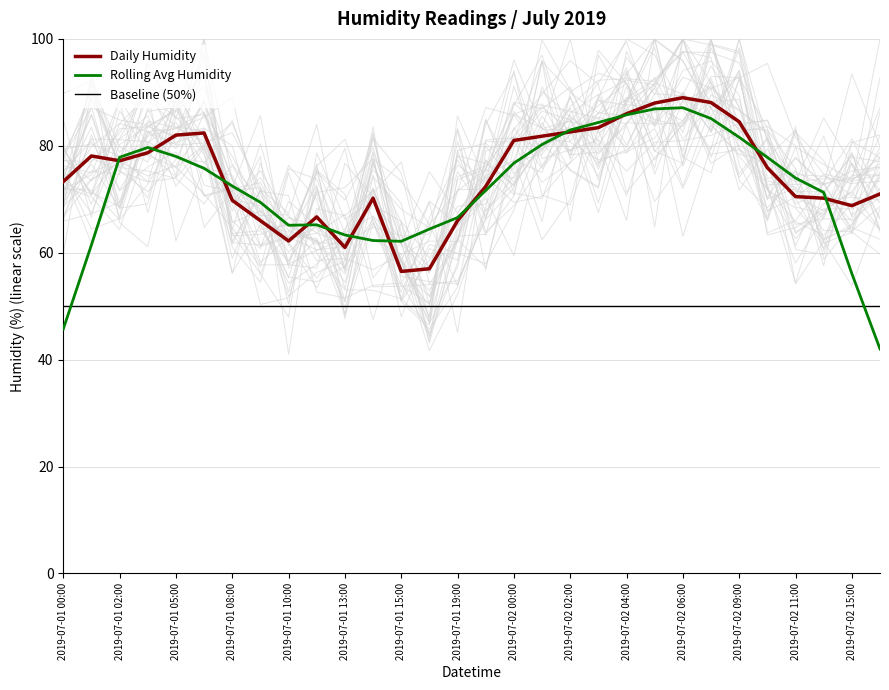

True or false: Baseline (50%) and Daily Humidity cross at least once.

False